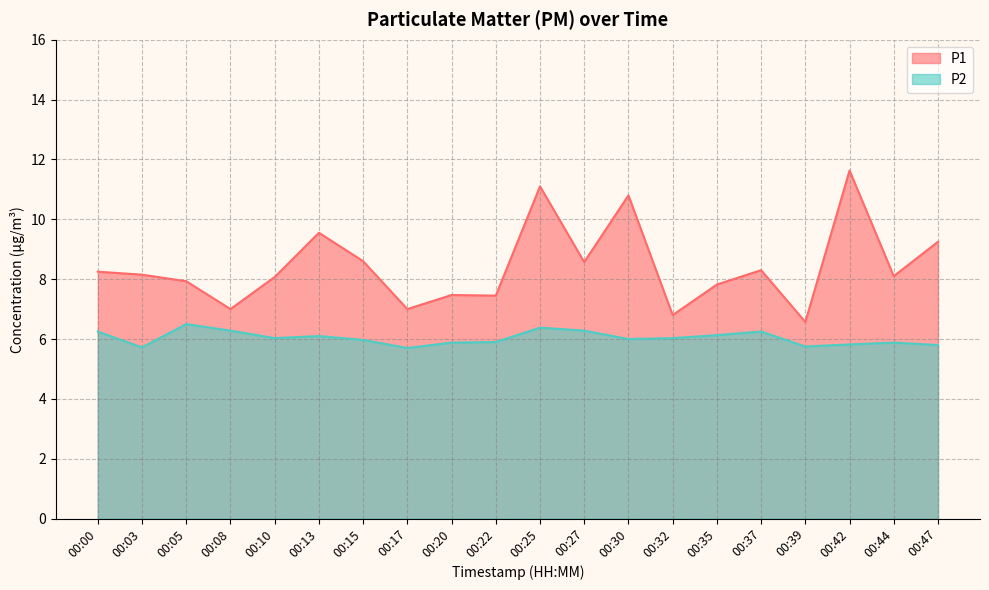

What is the highest value of the P1 series?

11.6